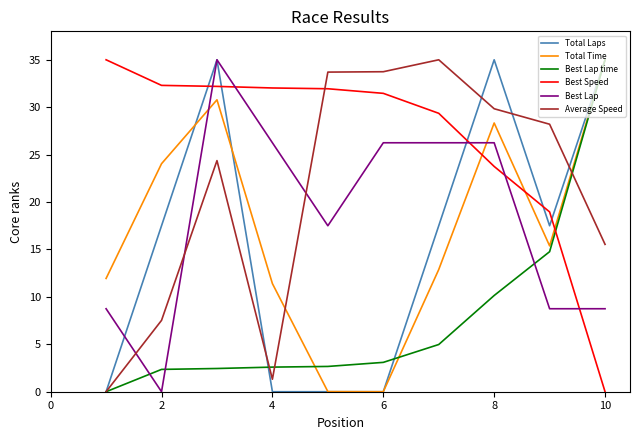

What is the average value of the Average Speed series?

20.9